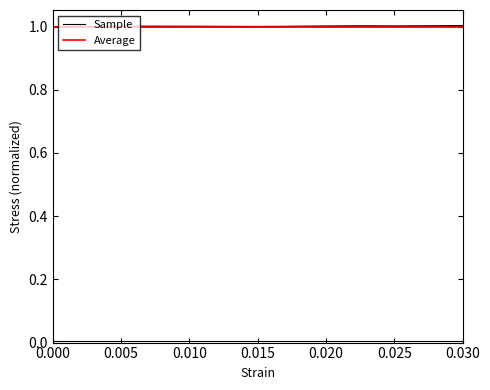

In Sample, how many points are lower than both neighbors (excluding endpoints)?

2